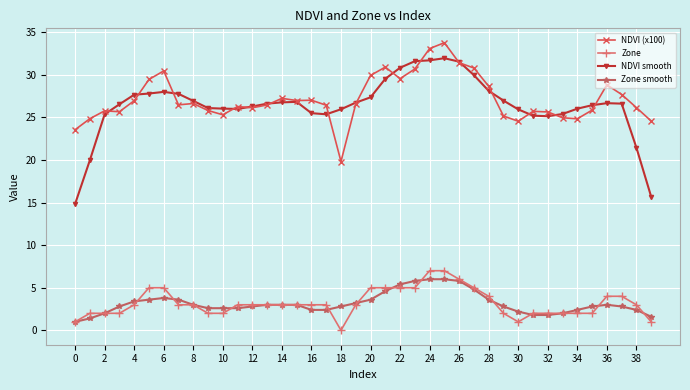

True or false: NDVI smooth has more than 0 interior local peaks.

True